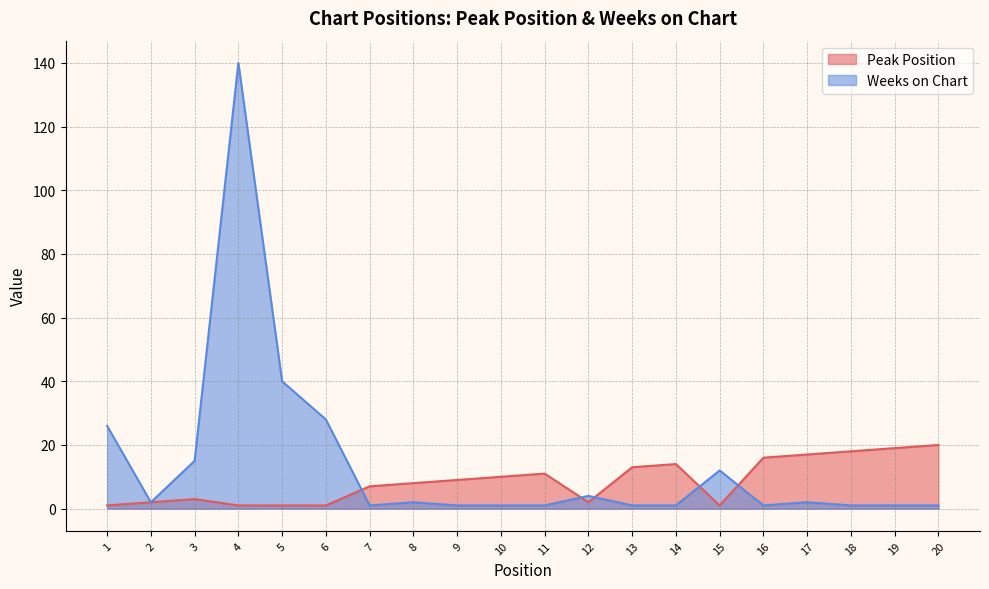

How many values in the Weeks on Chart series are below 2?

10